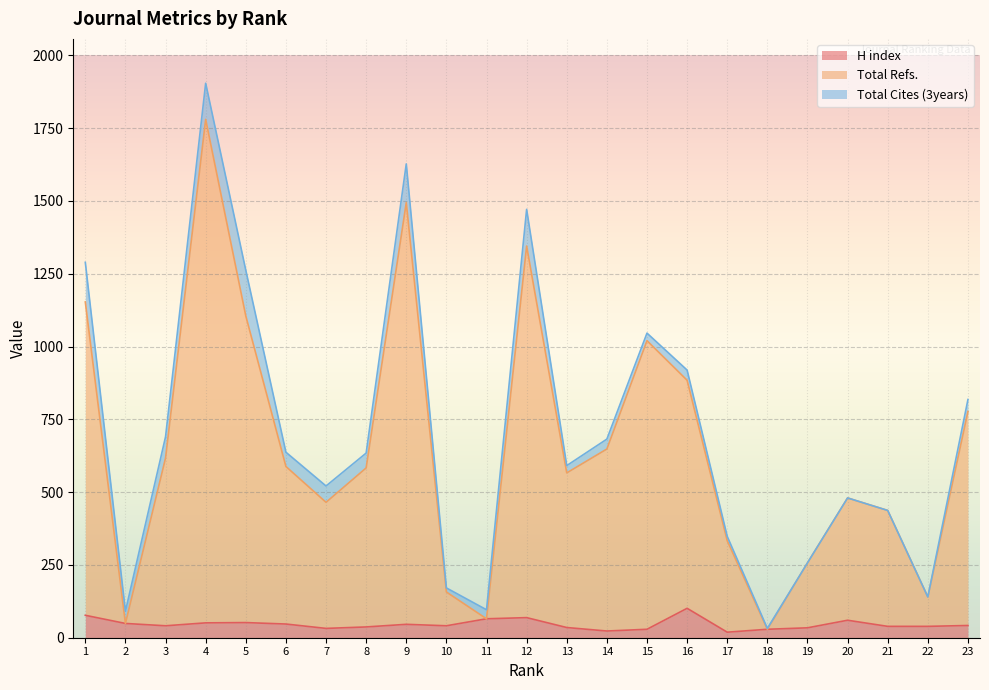

How many interior local valleys does the Total Refs. series have?

6